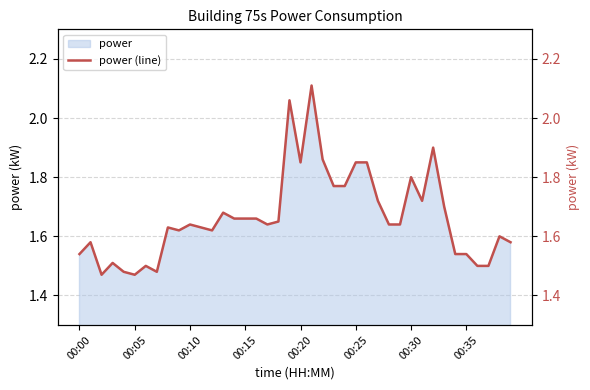

How many lines are shown in the chart?

1